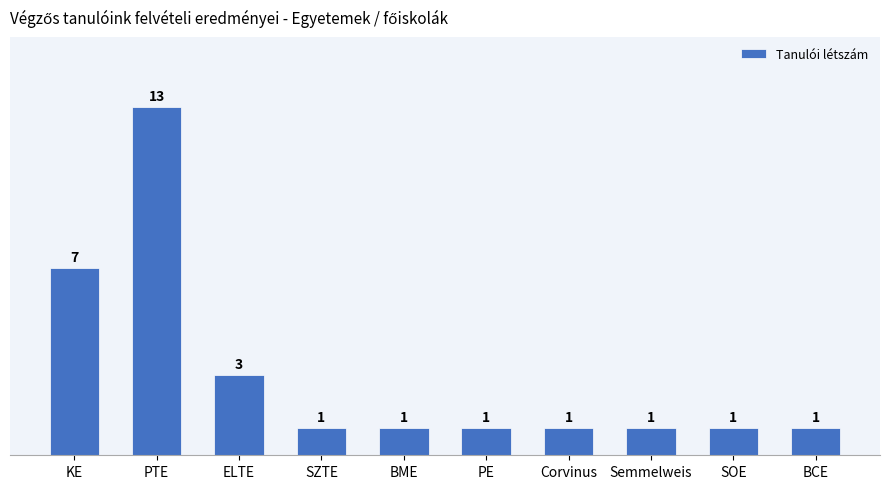

What is the label of the 1st bar from the left?

KE